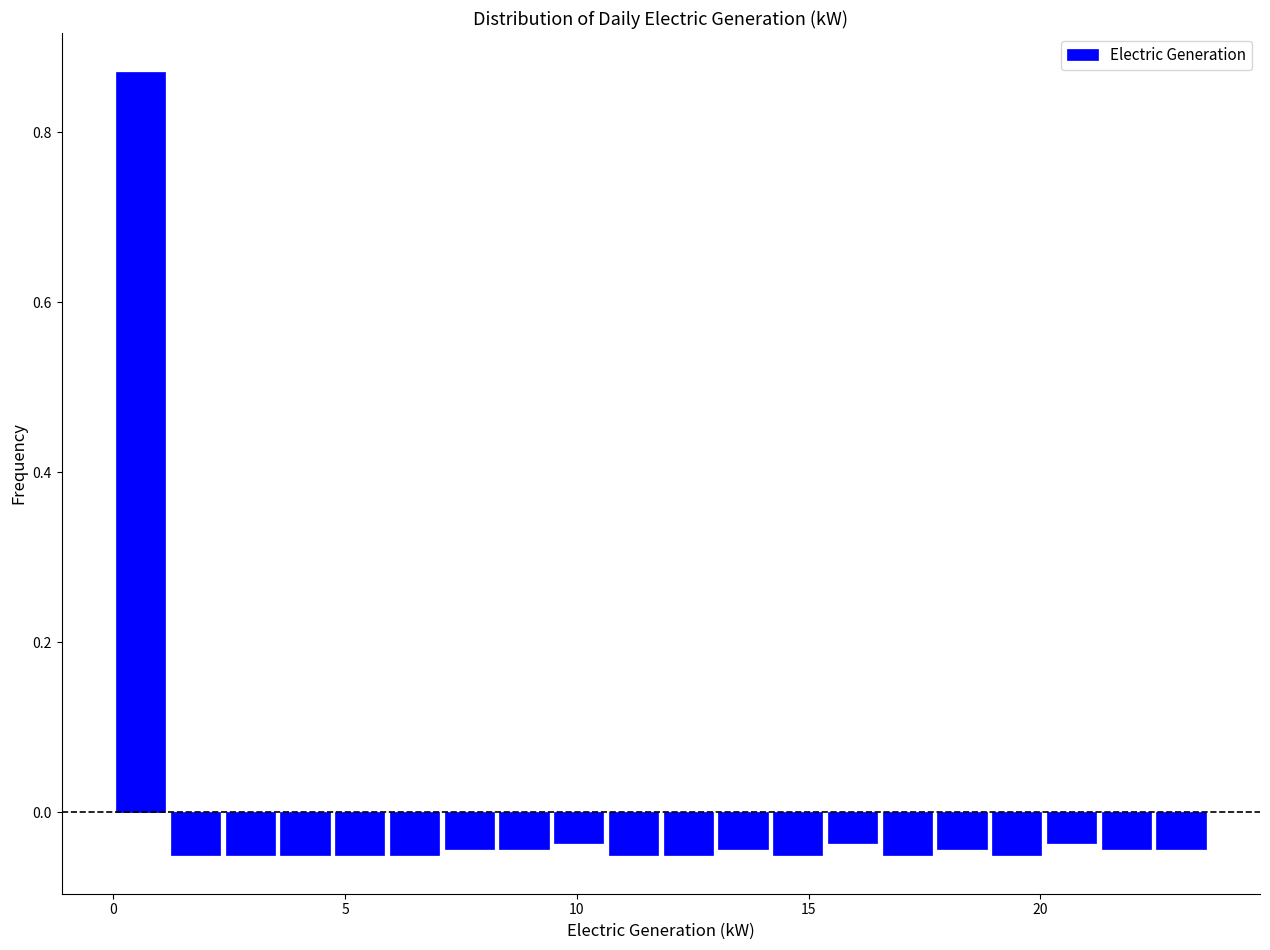

Around what value on the x-axis is the tallest bar? Give the approximate position of its centre, as read against the axis.

0.5